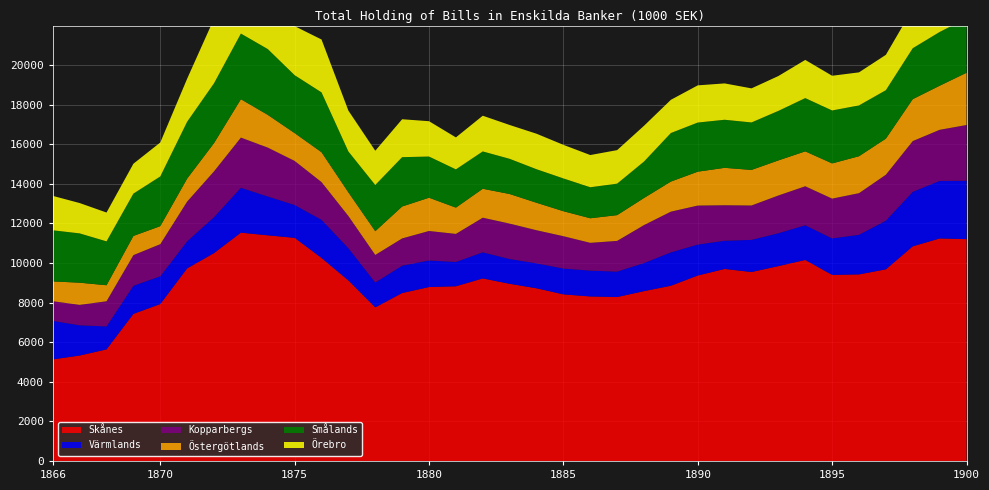

Reading left to right, transcribe all the data shown in this chart.

Skånes: 1866=5133.0	1867=5328.0	1868=5639.0	1869=7432.0	1870=7928.4	1871=9730.9	1872=10503.7	1873=11537.6	1874=11401.4	1875=11273.6	1876=10257.3	1877=9120.5	1878=7760.3	1879=8485.7	1880=8787.8	1881=8827.4	1882=9223.9	1883=8952.8	1884=8725.9	1885=8419.0	1886=8312.1	1887=8282.9	1888=8582.4	1889=8854.5	1890=9371.1	1891=9703.1	1892=9547.5	1893=9845.7	1894=10158.1	1895=9400.2	1896=9427.3	1897=9683.6	1898=10846.5	1899=11243.1	1900=11209.1
Värmlands: 1866=1947.0	1867=1528.0	1868=1160.0	1869=1420.0	1870=1403.5	1871=1368.5	1872=1816.3	1873=2267.6	1874=1963.5	1875=1661.5	1876=1929.2	1877=1634.2	1878=1258.2	1879=1382.1	1880=1343.2	1881=1228.4	1882=1318.7	1883=1253.1	1884=1260.0	1885=1305.0	1886=1305.0	1887=1284.9	1888=1418.0	1889=1685.4	1890=1564.3	1891=1425.1	1892=1624.3	1893=1661.8	1894=1751.4	1895=1847.8	1896=2000.1	1897=2460.0	1898=2753.7	1899=2907.0	1900=2949.2
Kopparbergs: 1866=992.0	1867=1031.0	1868=1270.0	1869=1548.0	1870=1622.5	1871=2006.7	1872=2313.3	1873=2534.4	1874=2469.0	1875=2225.5	1876=1904.5	1877=1621.8	1878=1392.0	1879=1376.4	1880=1490.0	1881=1417.4	1882=1749.1	1883=1788.1	1884=1672.7	1885=1633.5	1886=1404.6	1887=1551.7	1888=1918.4	1889=2057.8	1890=1969.9	1891=1793.2	1892=1736.6	1893=1906.8	1894=1970.3	1895=2007.8	1896=2103.6	1897=2319.7	1898=2562.6	1899=2582.0	1900=2816.7
Östergötlands: 1866=1001.0	1867=1121.0	1868=810.0	1869=970.0	1870=909.9	1871=1161.9	1872=1427.8	1873=1939.1	1874=1653.1	1875=1405.3	1876=1509.2	1877=1196.3	1878=1199.9	1879=1613.3	1880=1680.3	1881=1327.5	1882=1461.9	1883=1494.2	1884=1388.1	1885=1261.9	1886=1241.5	1887=1302.2	1888=1369.1	1889=1519.8	1890=1711.4	1891=1890.3	1892=1797.0	1893=1771.8	1894=1763.7	1895=1778.7	1896=1867.2	1897=1823.1	1898=2118.6	1899=2227.0	1900=2639.7
Smålands: 1866=2582.0	1867=2491.0	1868=2217.0	1869=2138.0	1870=2511.0	1871=2871.3	1872=3022.1	1873=3316.6	1874=3325.7	1875=2926.4	1876=3023.3	1877=2064.4	1878=2332.8	1879=2492.6	1880=2080.5	1881=1932.4	1882=1886.4	1883=1778.4	1884=1694.5	1885=1656.8	1886=1566.2	1887=1590.5	1888=1840.2	1889=2453.6	1890=2482.5	1891=2428.4	1892=2398.7	1893=2502.1	1894=2691.3	1895=2675.5	1896=2566.9	1897=2448.3	1898=2572.8	1899=2716.1	1900=2751.7
Örebro: 1866=1739.0	1867=1533.0	1868=1457.0	1869=1511.0	1870=1716.0	1871=2174.7	1872=3262.5	1873=3529.6	1874=2564.5	1875=2477.8	1876=2672.1	1877=2065.0	1878=1731.9	1879=1916.2	1880=1785.4	1881=1615.3	1882=1804.1	1883=1709.5	1884=1793.6	1885=1696.7	1886=1628.0	1887=1693.8	1888=1807.9	1889=1677.0	1890=1879.2	1891=1836.8	1892=1721.6	1893=1761.5	1894=1929.0	1895=1753.3	1896=1669.9	1897=1786.7	1898=1995.8	1899=2299.5	1900=2266.9